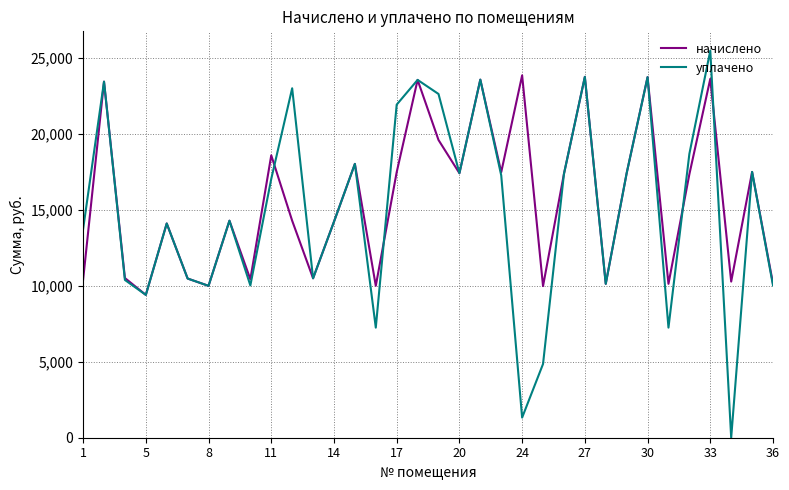

List the series in order of their peak value, lowest first.

начислено, уплачено